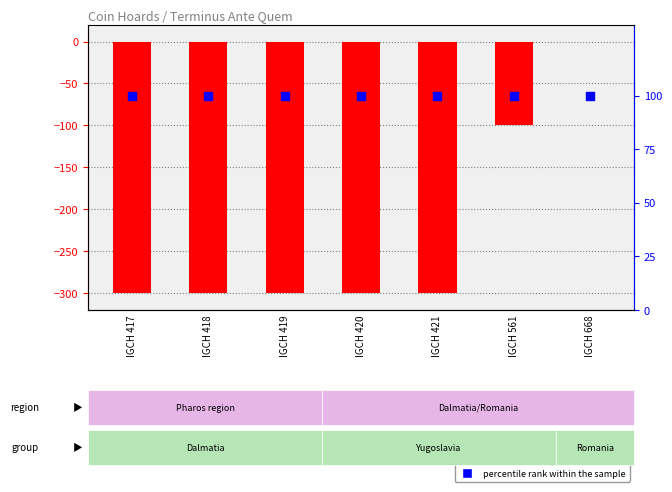

What are all the series names shown in the legend?

Terminus Ante Quem, percentile rank within the sample